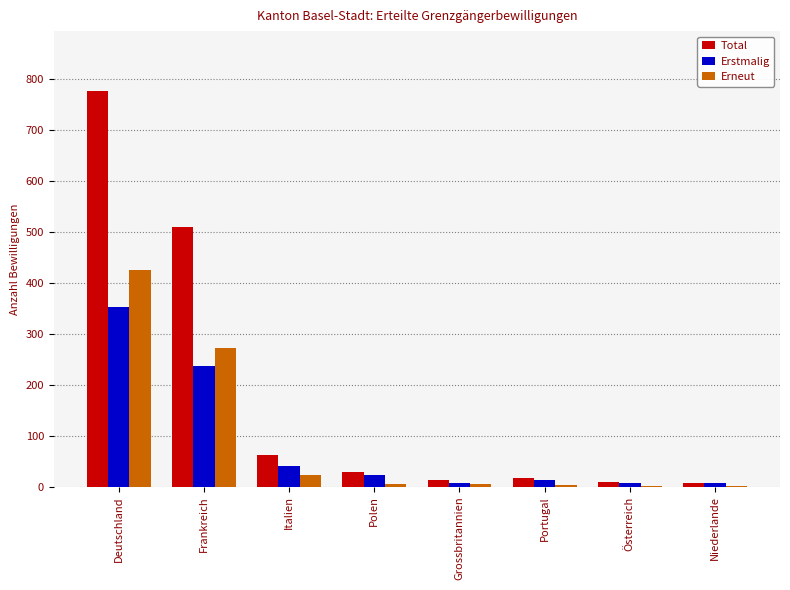

What is the maximum value shown in the chart?

777